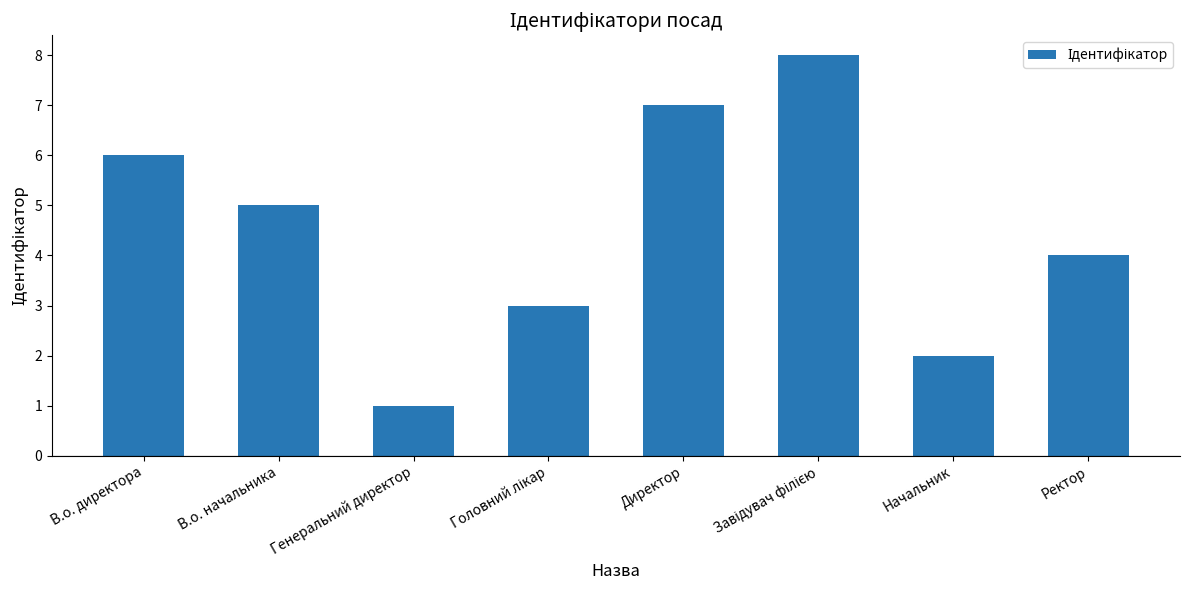

What is the difference between the maximum and minimum values?

7